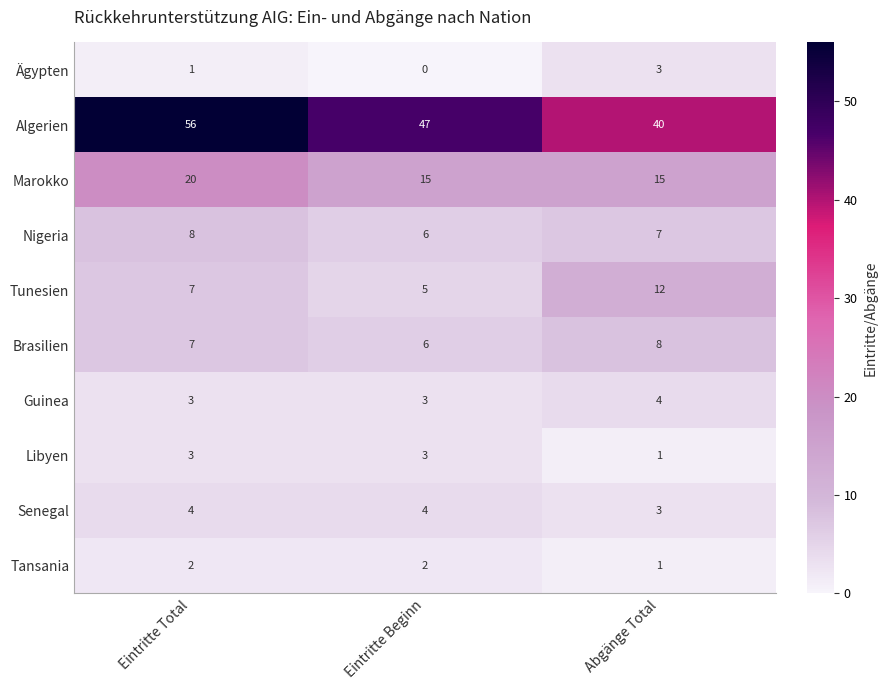

Reading left to right, list all the values displayed in this chart.

Ägypten: 1	0	3
Algerien: 56	47	40
Marokko: 20	15	15
Nigeria: 8	6	7
Tunesien: 7	5	12
Brasilien: 7	6	8
Guinea: 3	3	4
Libyen: 3	3	1
Senegal: 4	4	3
Tansania: 2	2	1